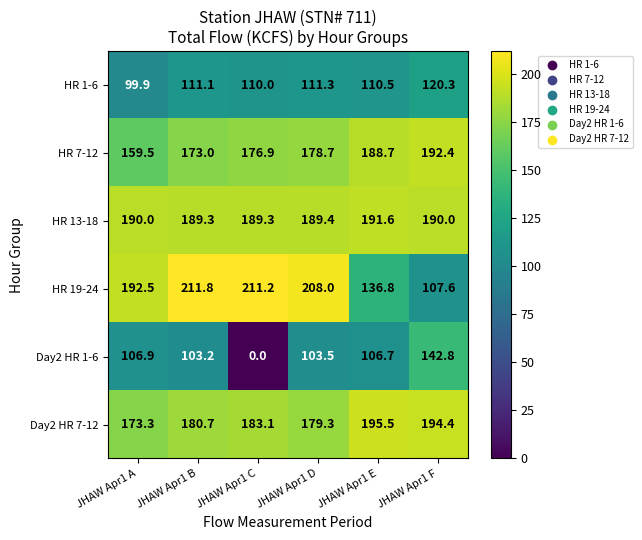

Which series changed the most between JHAW Apr1 E and JHAW Apr1 F?

Day2 HR 1-6